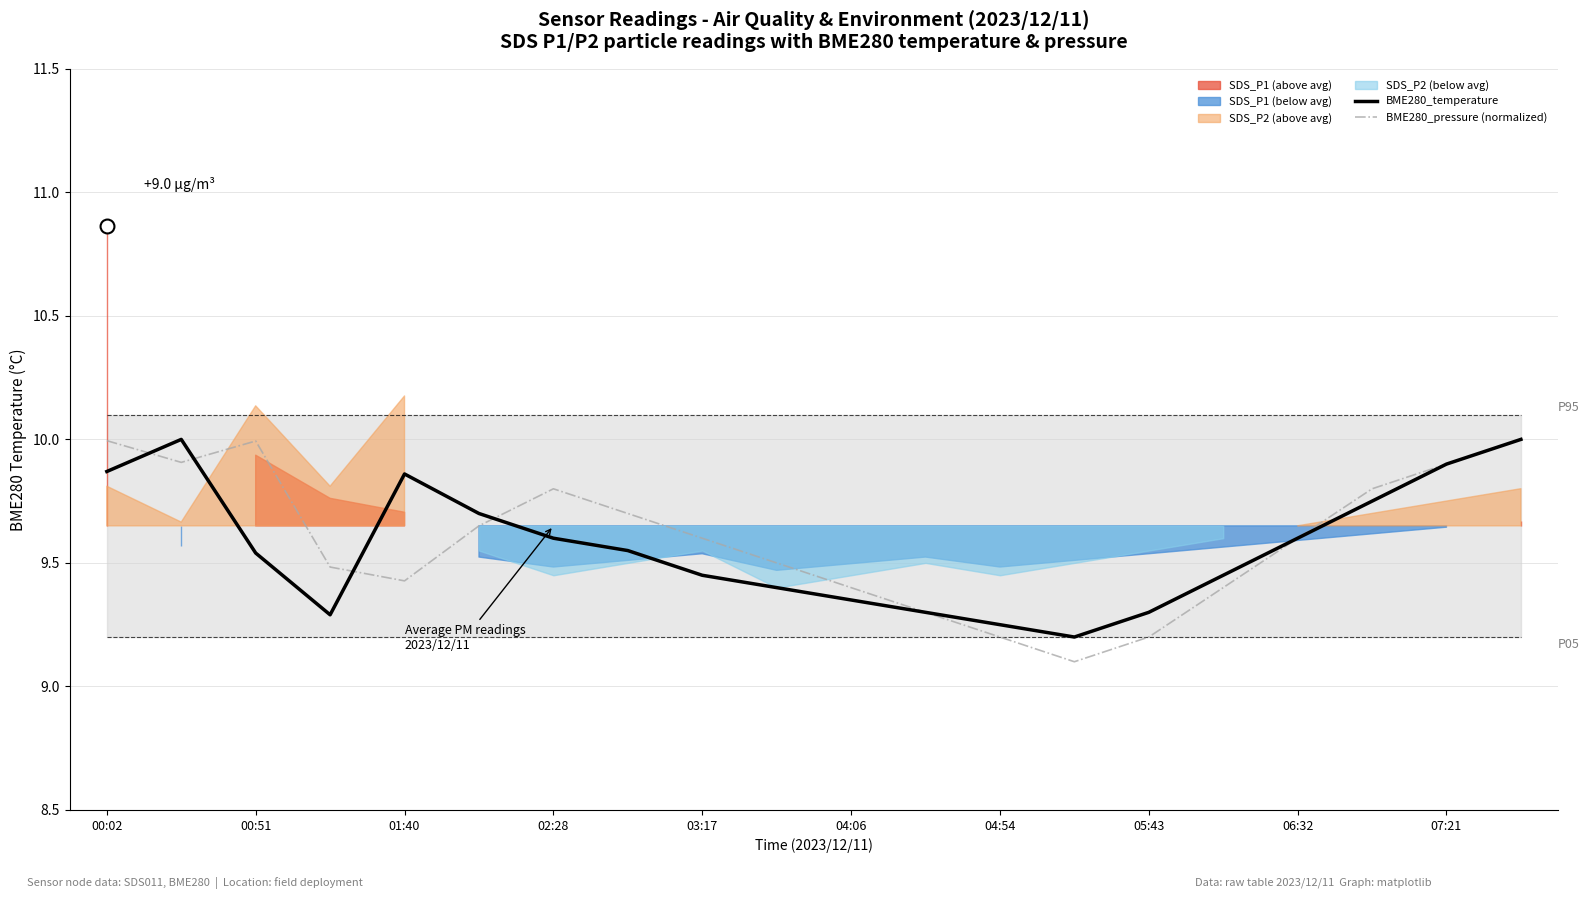

Which series has the widest spread of values?

BME280_pressure (normalized)